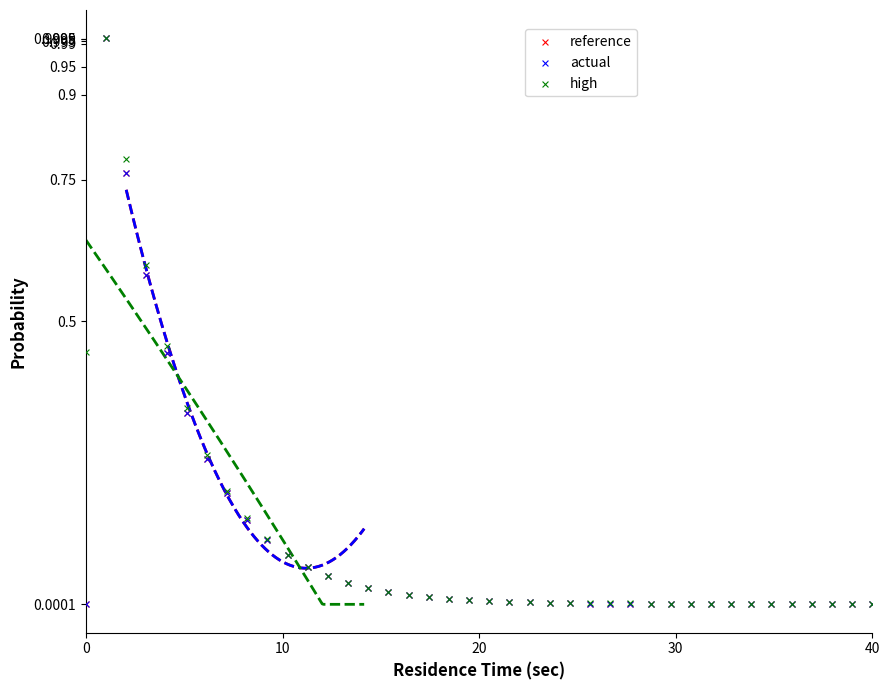

What are all the series names shown in the legend?

reference, actual, high